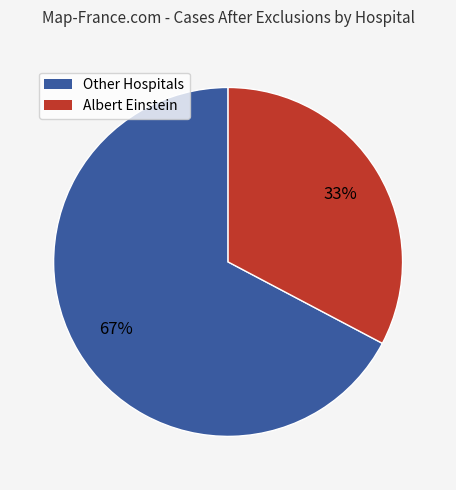

To the nearest percent, what is the average slice percentage?

50%